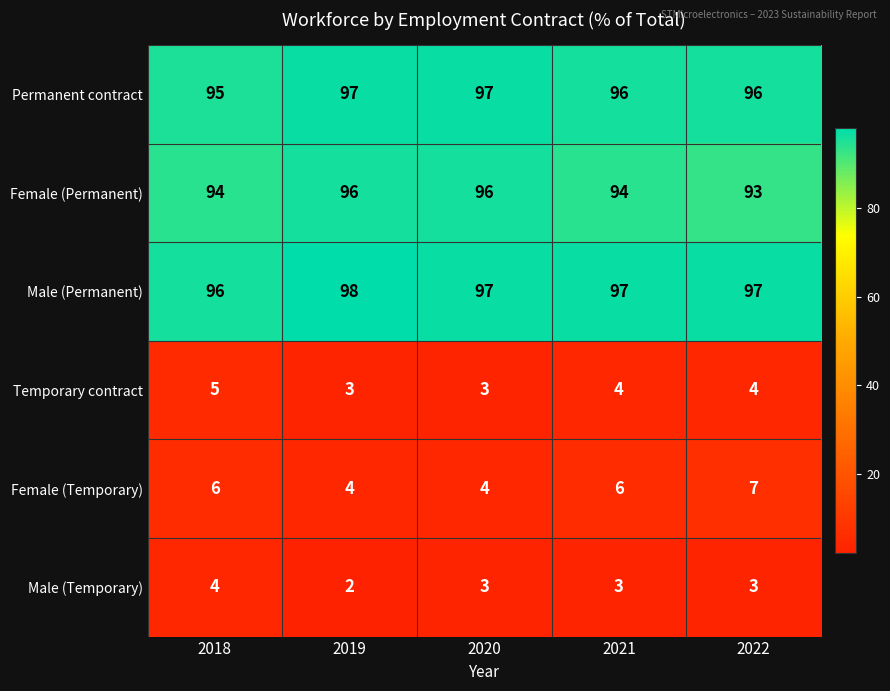

How many distinct data groups are displayed?

6